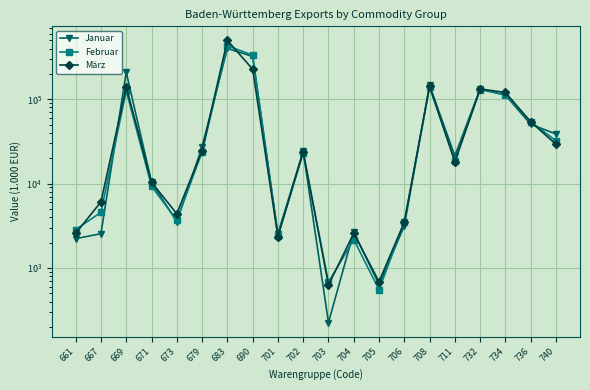

Rank the series by their maximum value, from lowest to highest.

Januar, Februar, März